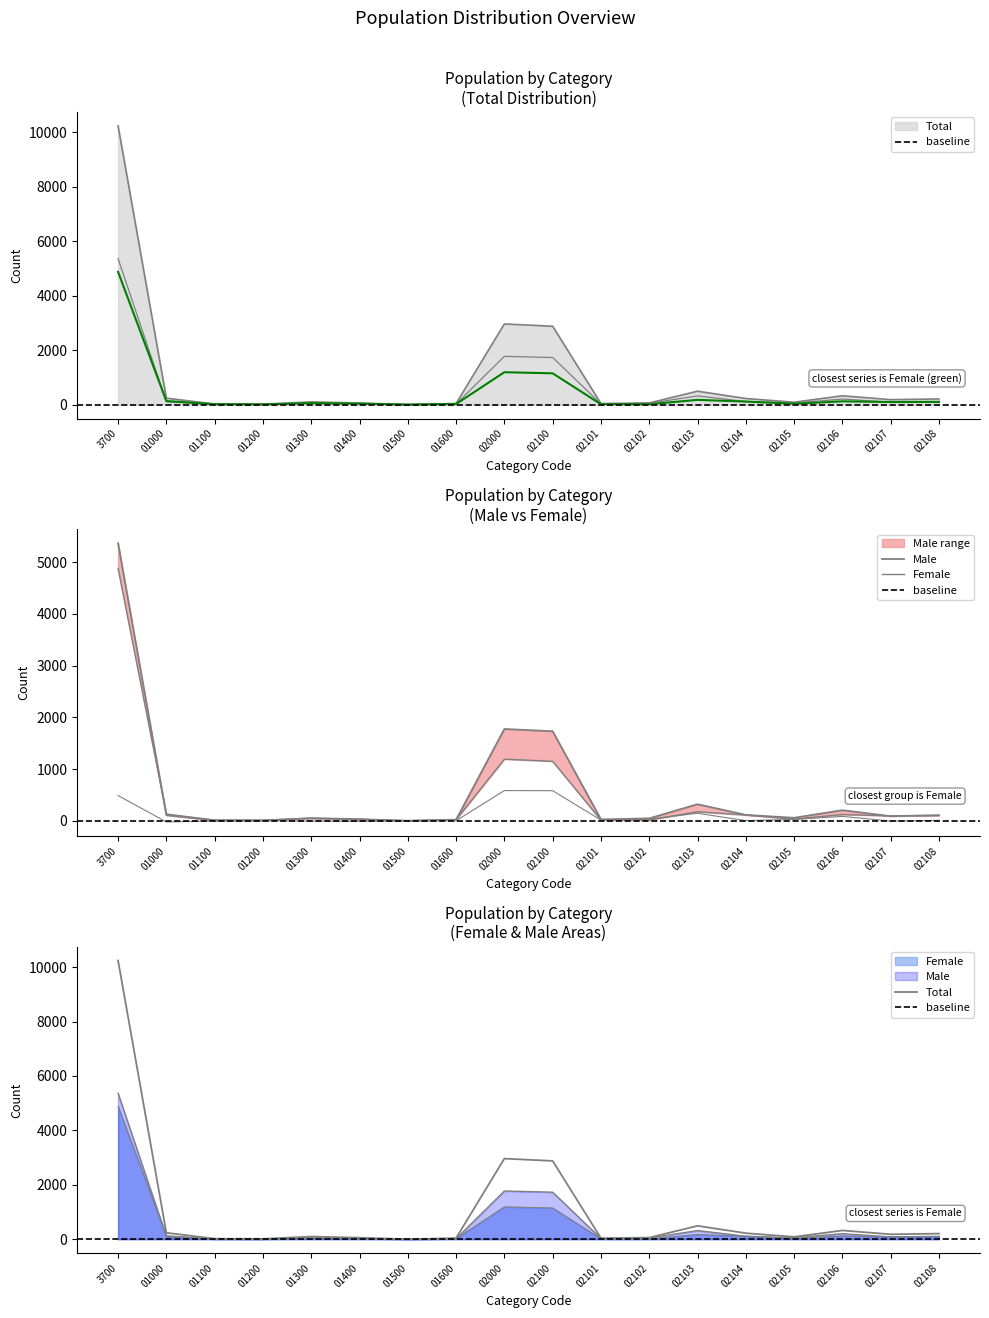

Reading left to right, extract all data points from this chart.

Total: 3700=10241	01000=237	01100=21	01200=16	01300=99	01400=58	01500=1	01600=42	02000=2963	02100=2879	02101=39	02102=60	02103=493	02104=224	02105=88	02106=324	02107=182	02108=208
Male: 3700=5364	01000=107	01100=8	01200=9	01300=46	01400=23	01500=0	01600=21	02000=1773	02100=1730	02101=26	02102=46	02103=319	02104=113	02105=57	02106=204	02107=88	02108=108
Female: 3700=4877	01000=130	01100=13	01200=7	01300=53	01400=35	01500=1	01600=21	02000=1190	02100=1149	02101=13	02102=14	02103=174	02104=111	02105=31	02106=120	02107=94	02108=100